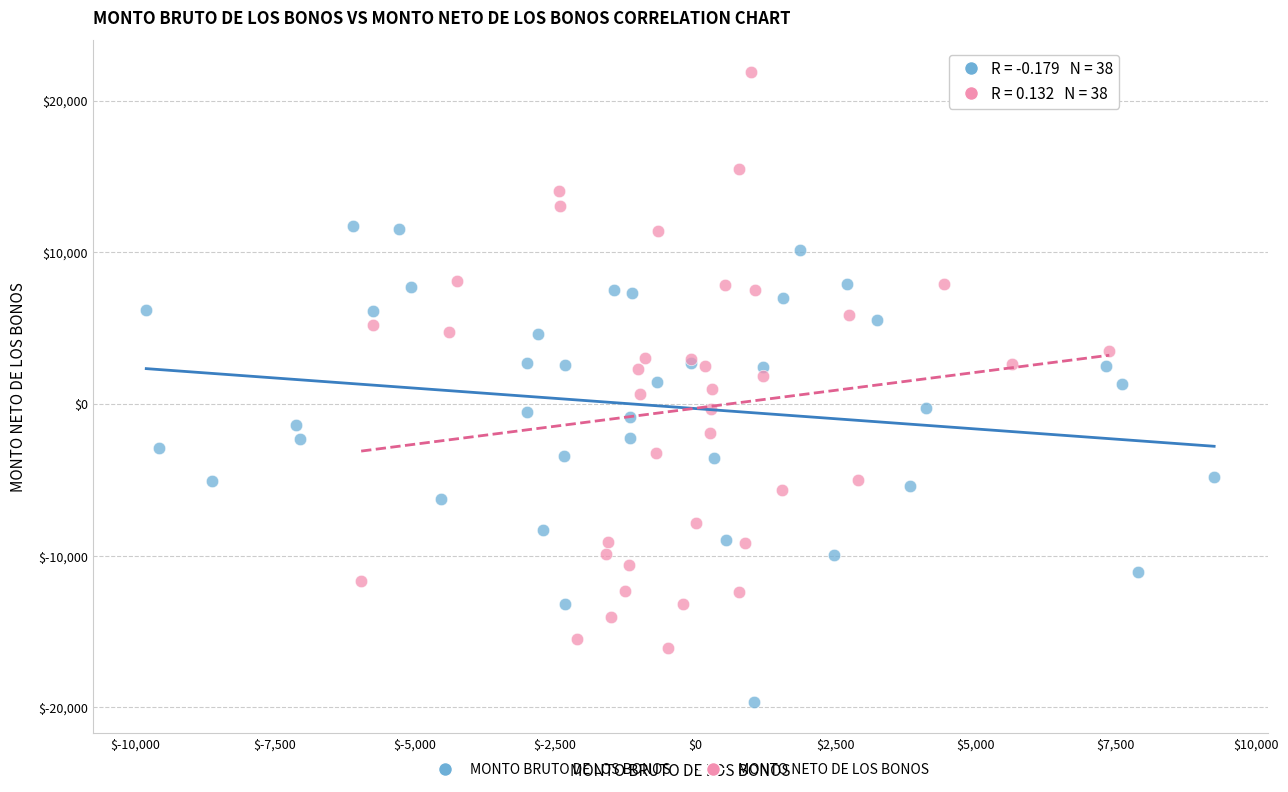

Which series reaches the maximum Y coordinate?

MONTO NETO DE LOS BONOS